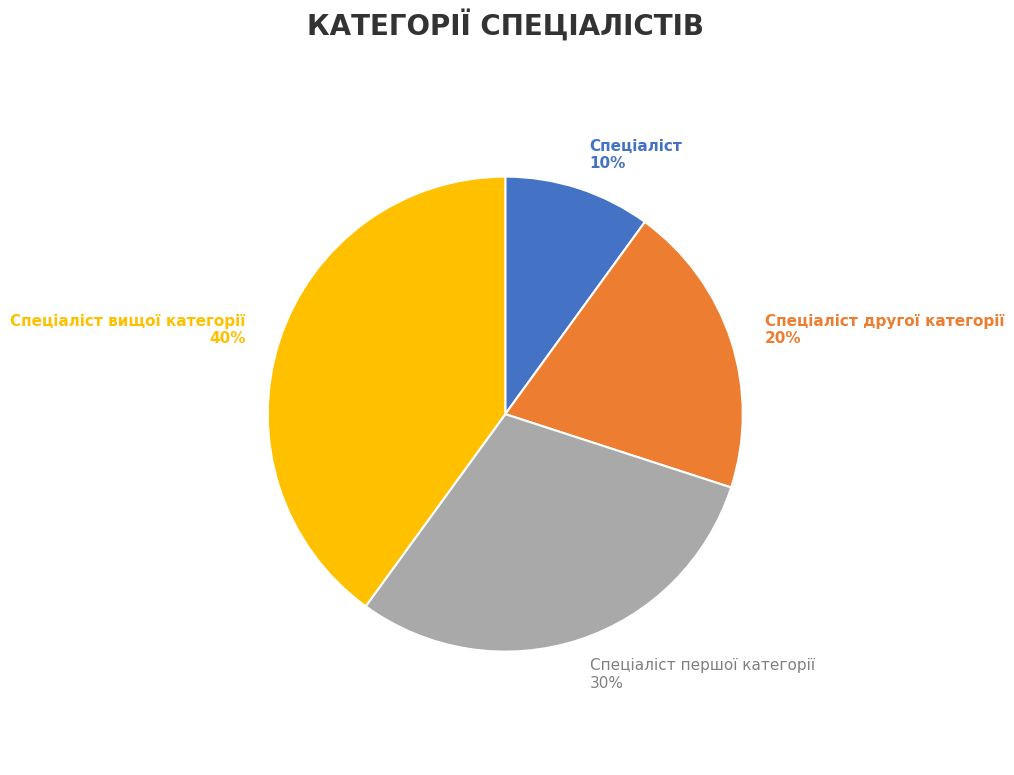

What percentage is the Спеціаліст slice, to the nearest percent?

10%